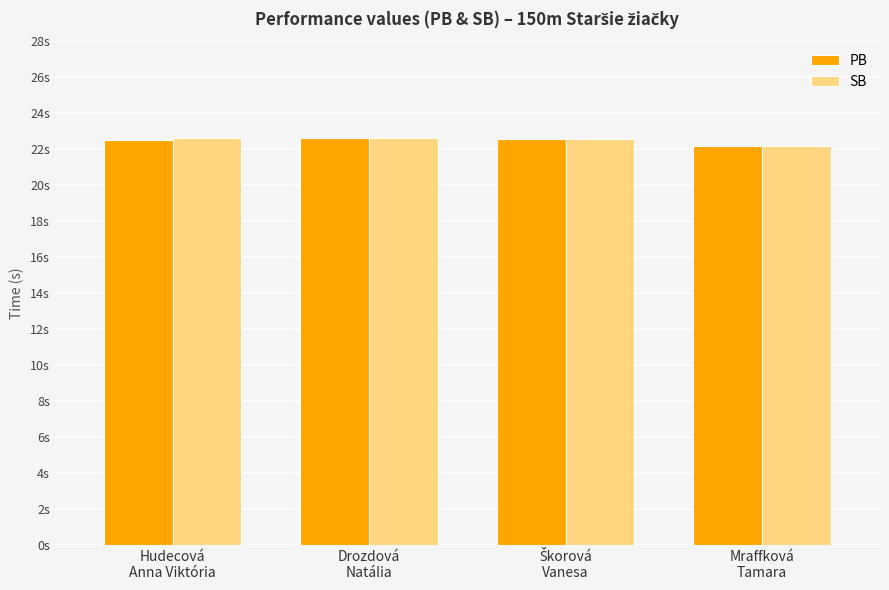

What is the total value across all series at Drozdová
Natália?

45.3